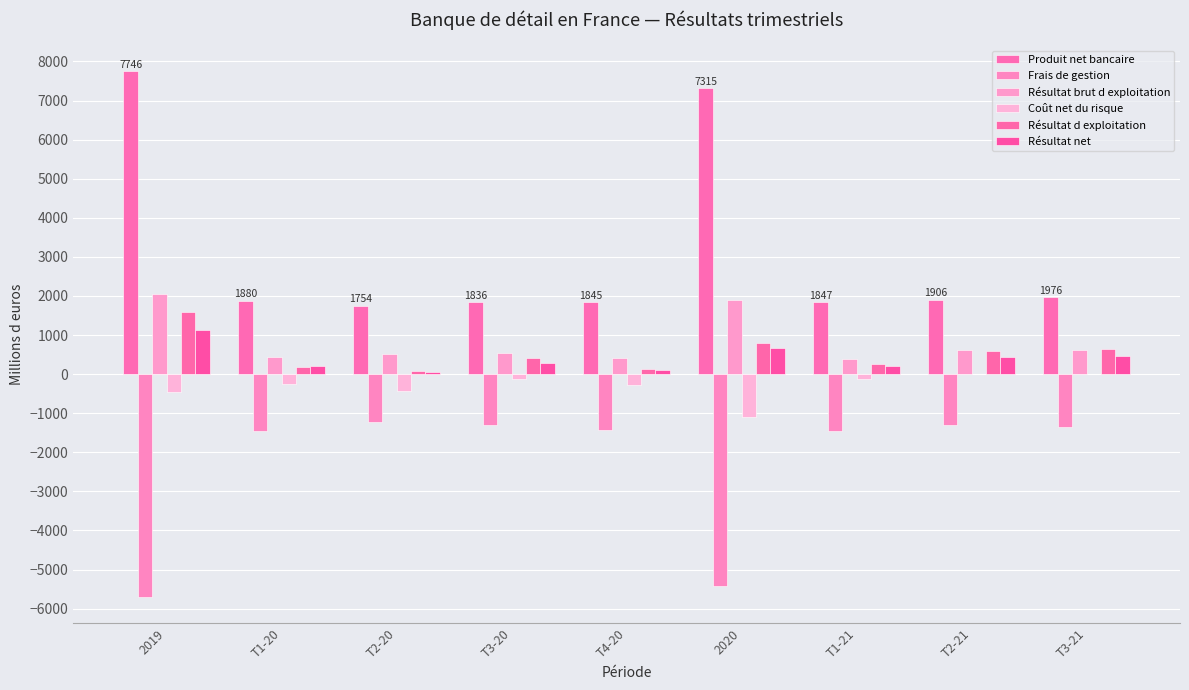

At which category is the sum across all series the highest?

2019